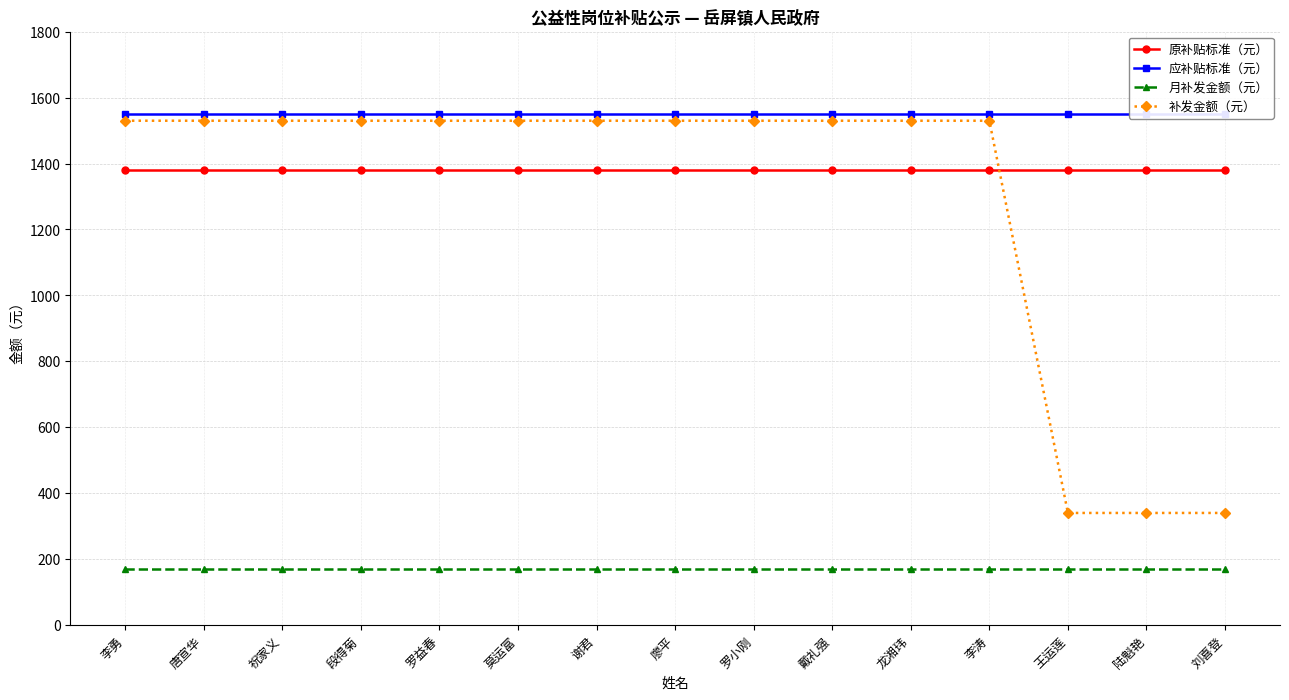

What are all the series names shown in the legend?

原补贴标准（元）, 应补贴标准（元）, 月补发金额（元）, 补发金额（元）